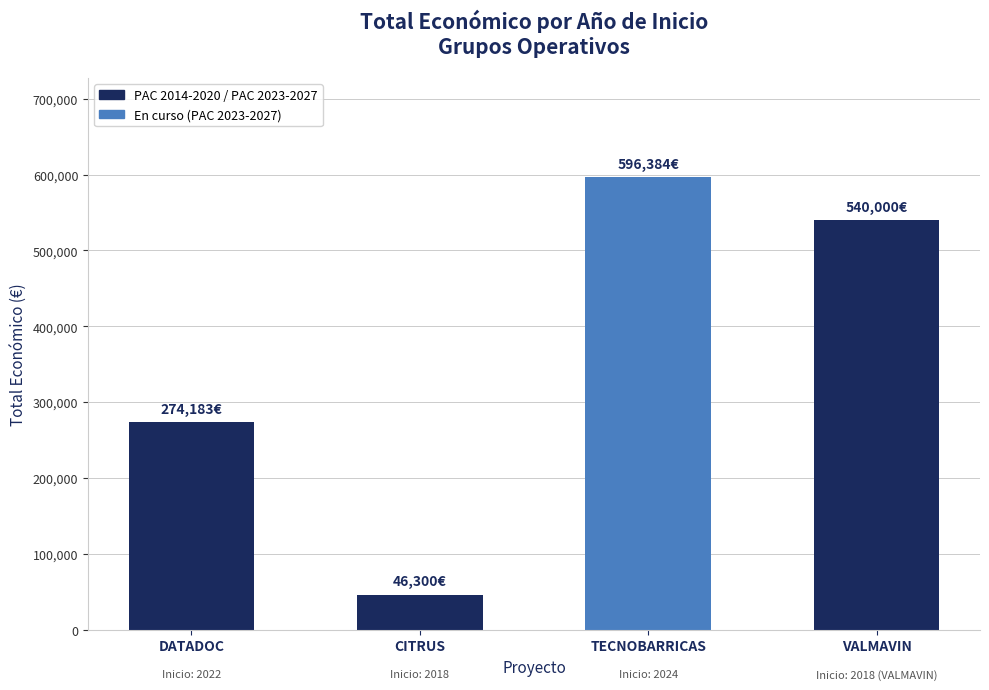

Reading left to right, what are all the values shown in this chart?

274183	46300	596384	540000